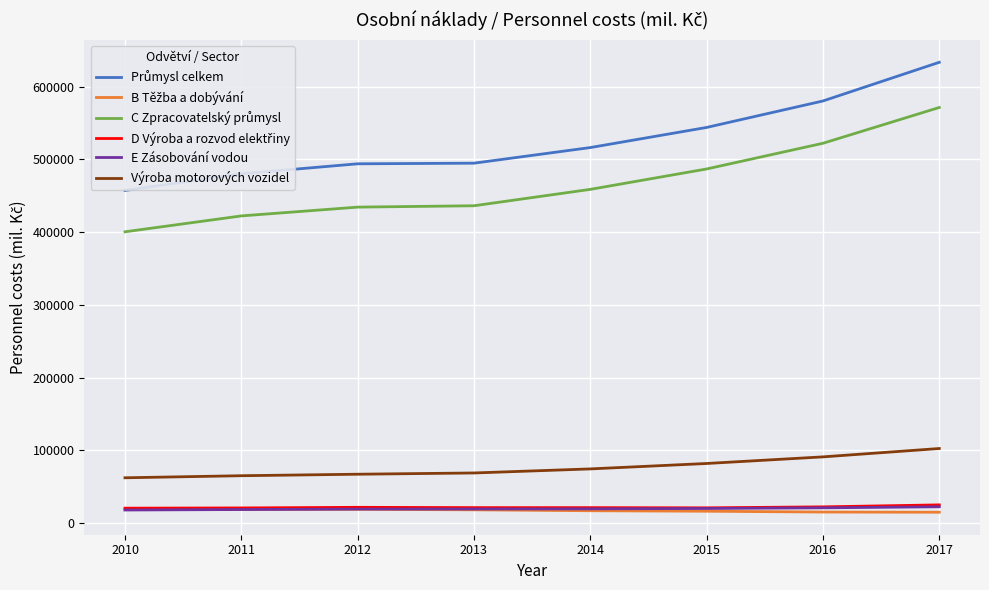

True or false: Výroba motorových vozidel and E Zásobování vodou intersect in this chart.

False